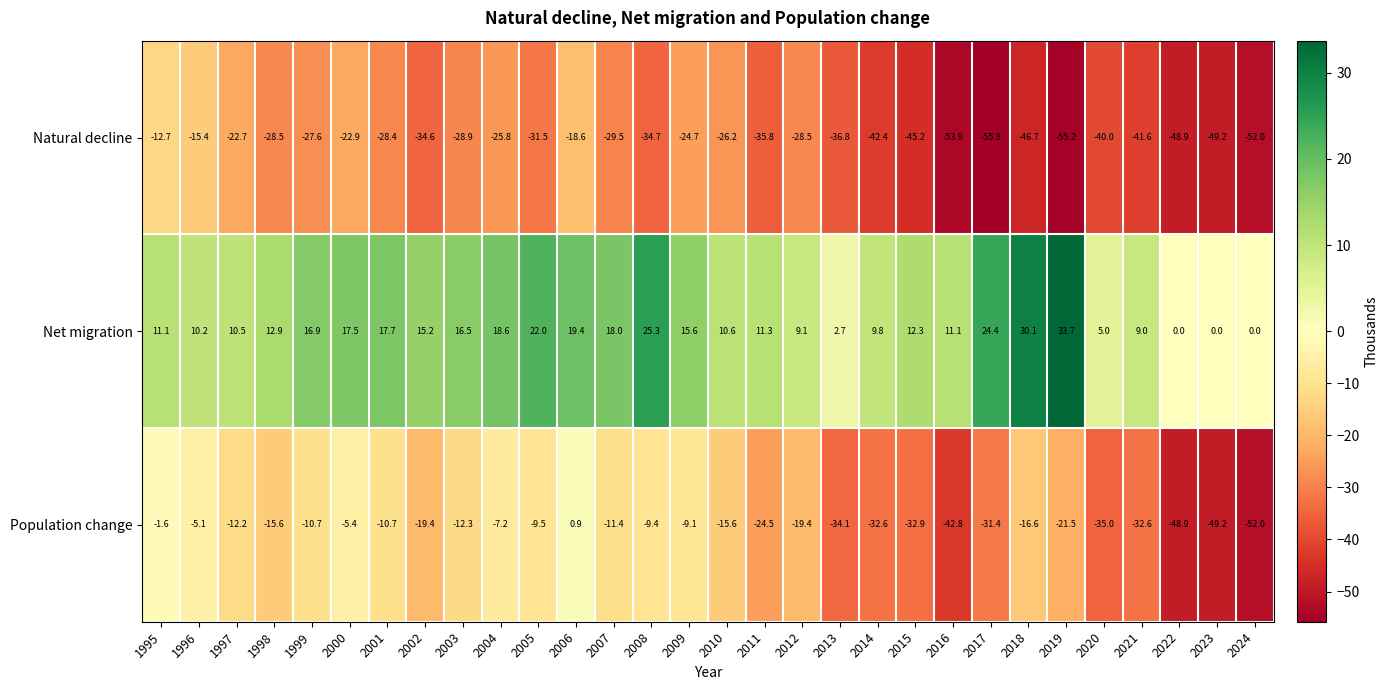

What is the approximate value of Population change at 2020?

-35.0